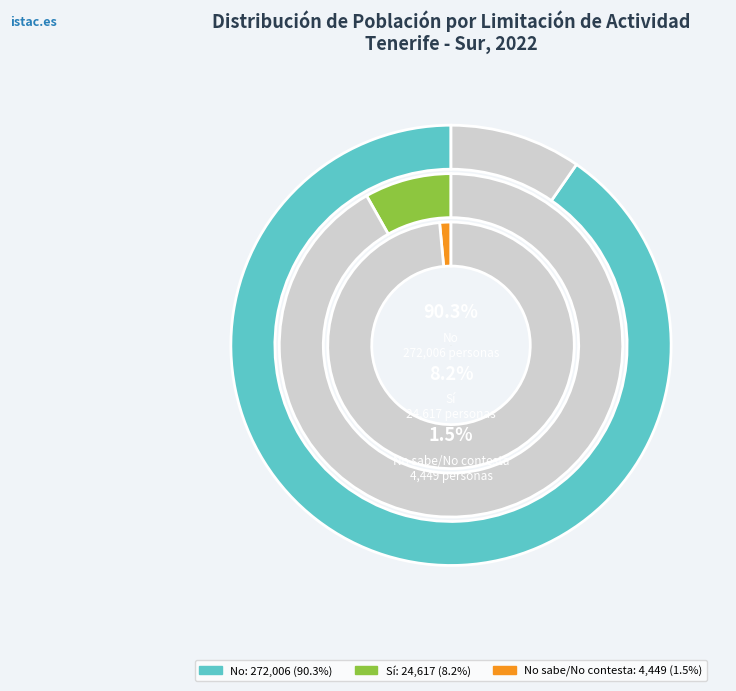

How many slices are in this pie chart?

3